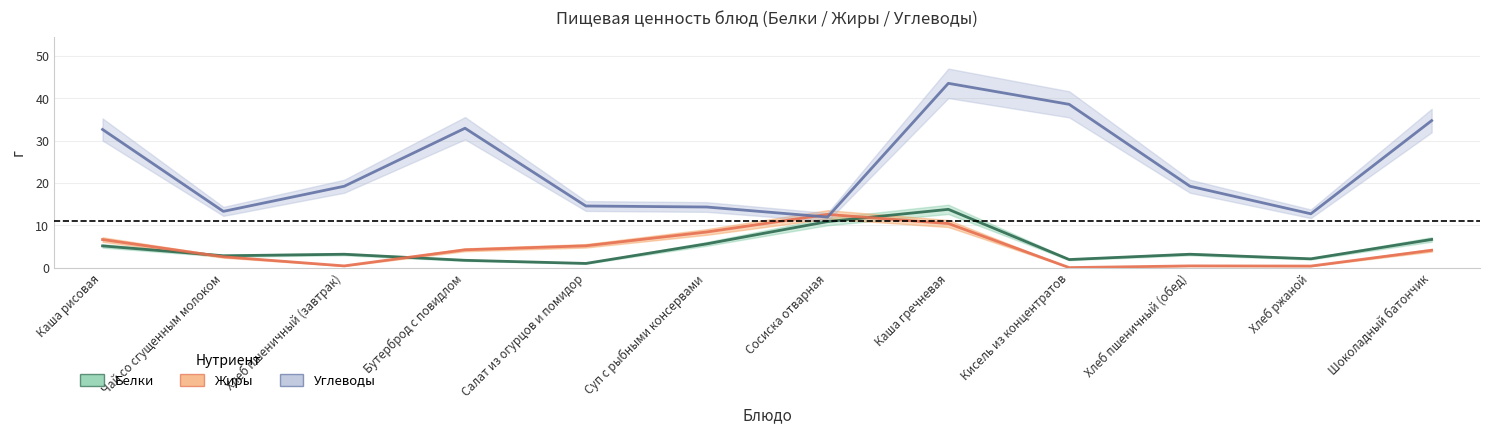

Reading left to right, list all the values displayed in this chart.

Белки: 5.1	2.8	3.1	1.7	1.0	5.6	10.9	13.8	1.9	3.1	2.1	6.6
Жиры: 6.6	2.5	0.4	4.2	5.1	8.4	12.6	10.4	0.0	0.4	0.4	4.1
Углеводы: 32.6	13.3	19.2	32.9	14.5	14.3	11.9	43.5	38.5	19.2	12.7	34.7